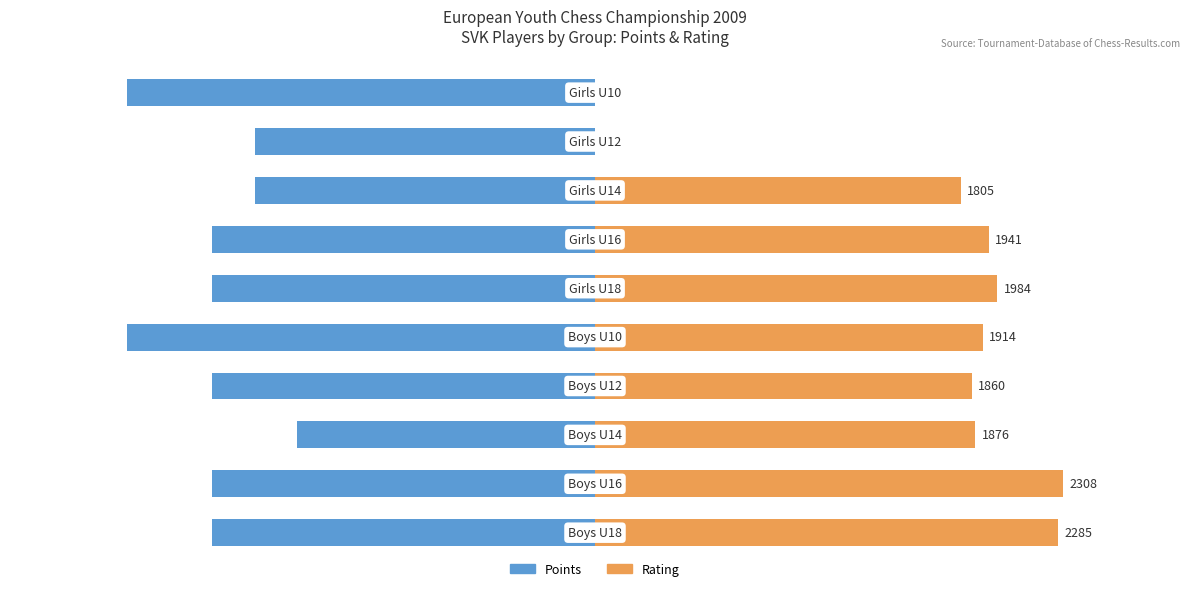

True or false: Points has a value of -8.2 at 4.

False